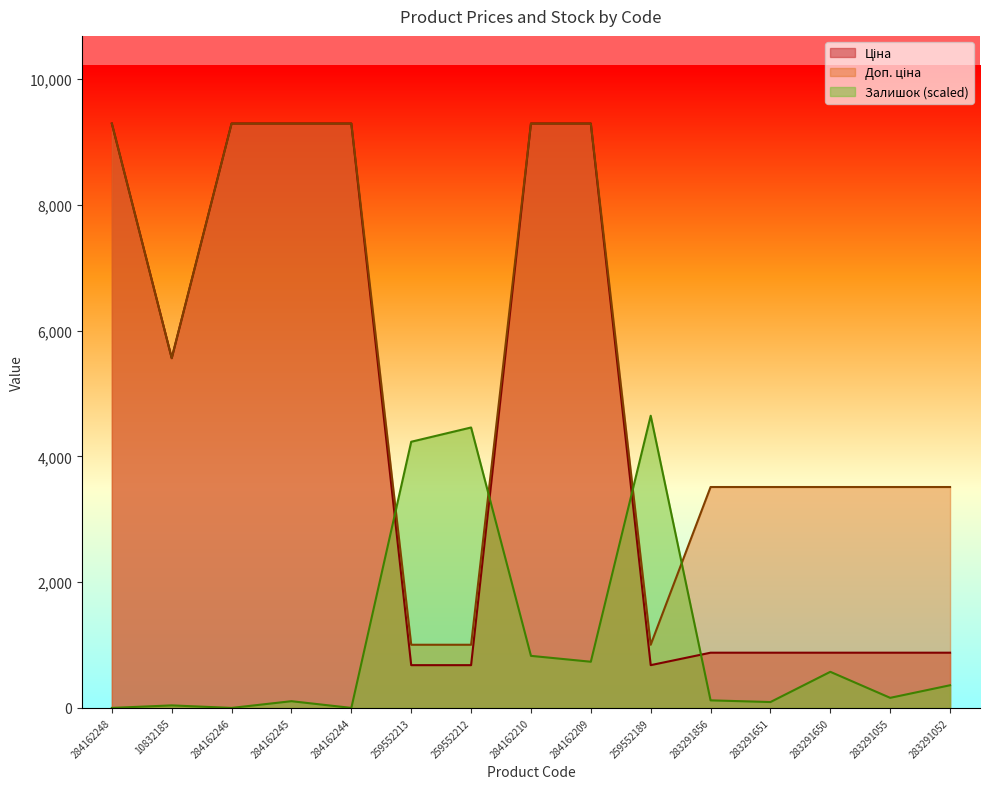

The Доп. ціна series shows 1004.1 at 259552212. True or false?

True